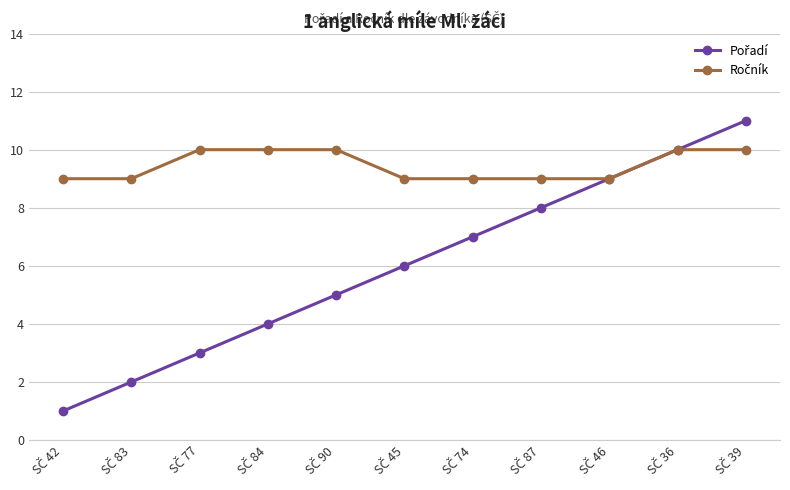

What is the maximum value shown in the chart?

11